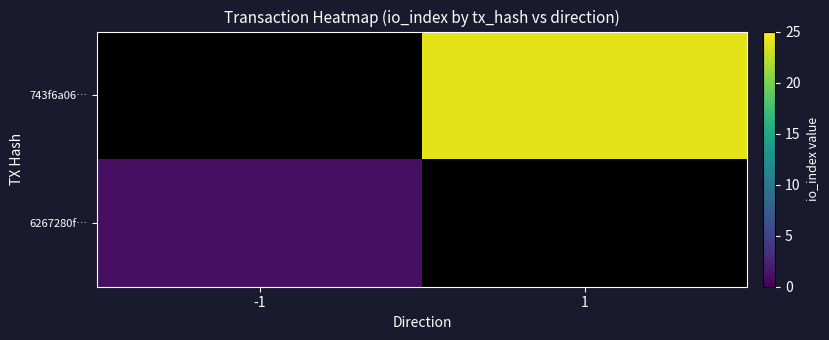

At how many categories does at least one series exceed 7?

1